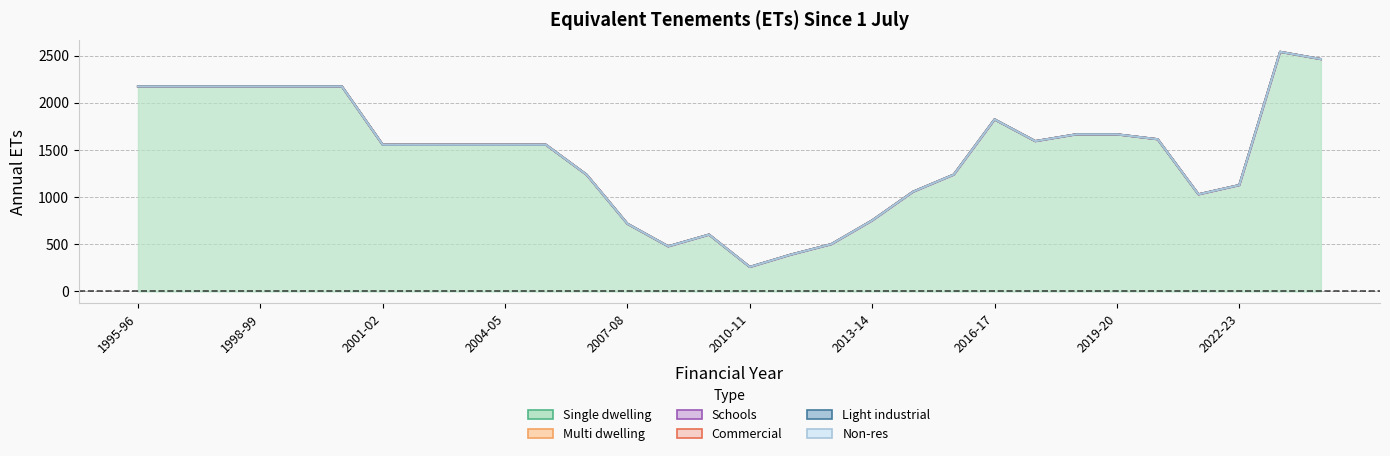

The value of Schools at 2013-14 is 0.0. True or false?

True